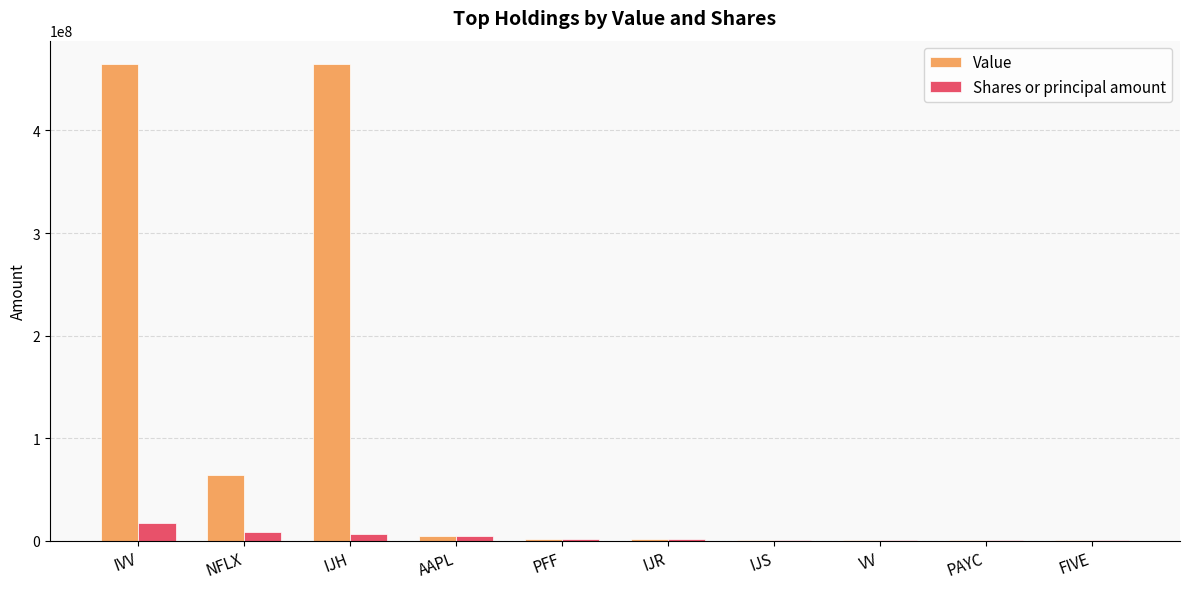

Which series has the largest total across all categories?

Value